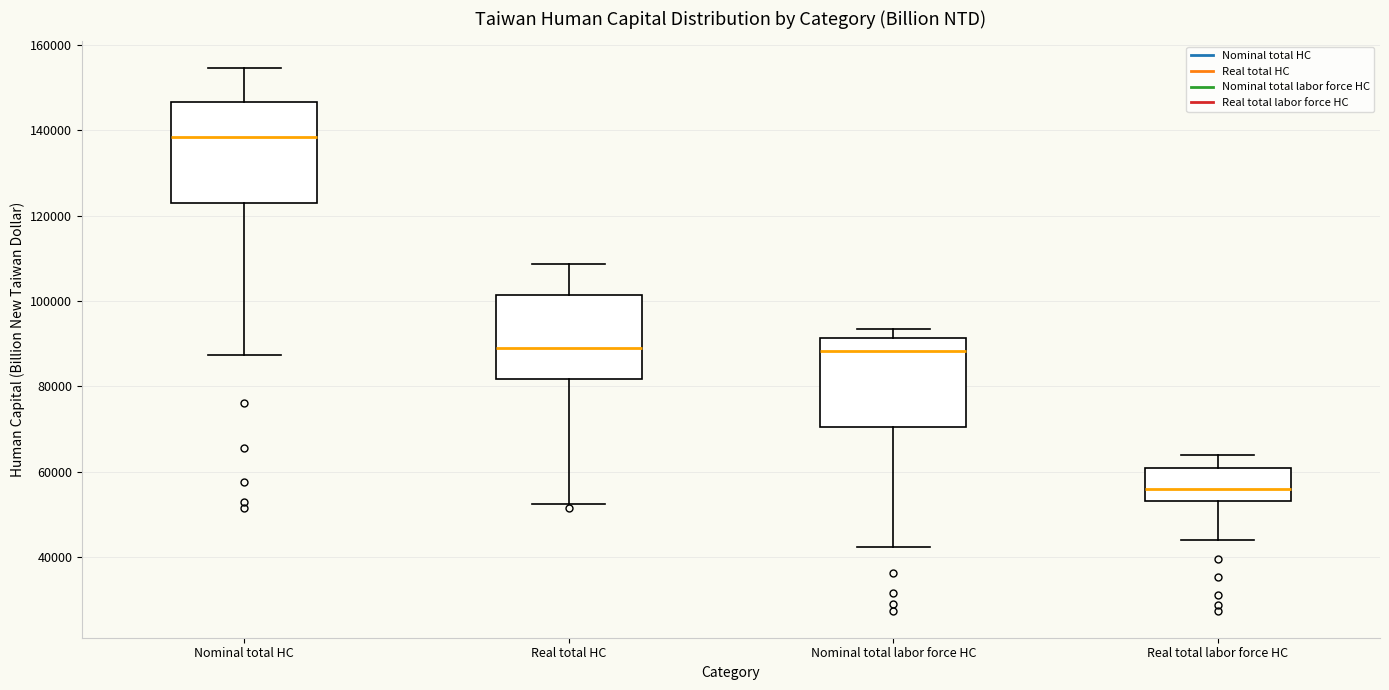

Reading left to right, transcribe this box plot: for each box, give where its median line is, the range the box spans, and where its two whiskers end, as read against the y-axis. The values are not printed on the chart, so give them approximately, as read against the axis.

Nominal total HC: median 138000, box 122000 to 146000, whiskers 88000 to 154000
Real total HC: median 88000, box 82000 to 102000, whiskers 52000 to 108000
Nominal total labor force HC: median 88000, box 70000 to 92000, whiskers 42000 to 94000
Real total labor force HC: median 56000, box 54000 to 60000, whiskers 44000 to 64000